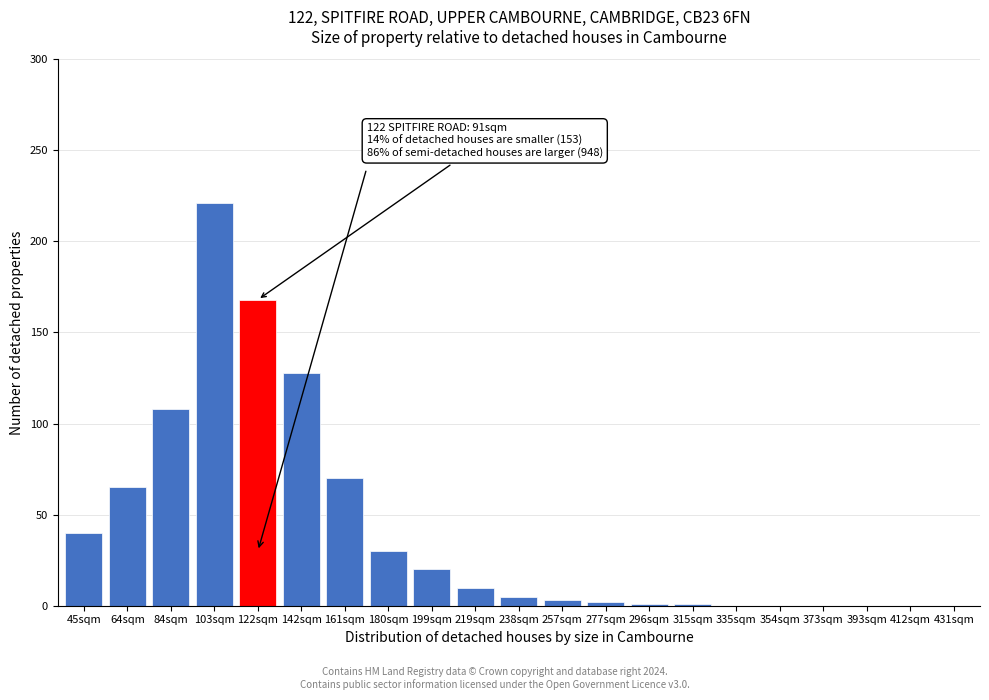

Between 335sqm and 199sqm, which is larger?

199sqm